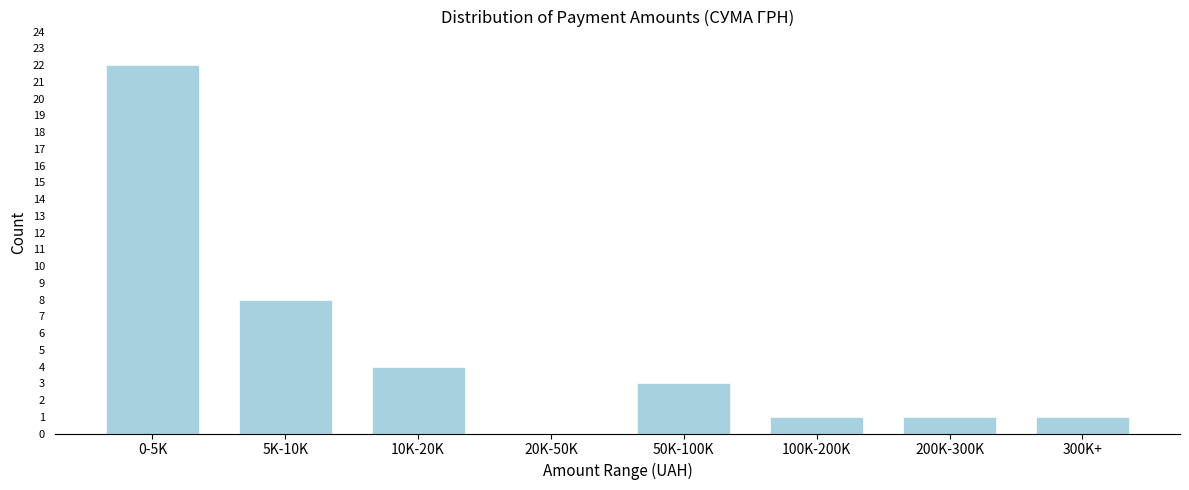

Reading right to left, what are all the values shown in this chart?

300K+=1	200K-300K=1	100K-200K=1	50K-100K=3	20K-50K=0	10K-20K=4	5K-10K=8	0-5K=22